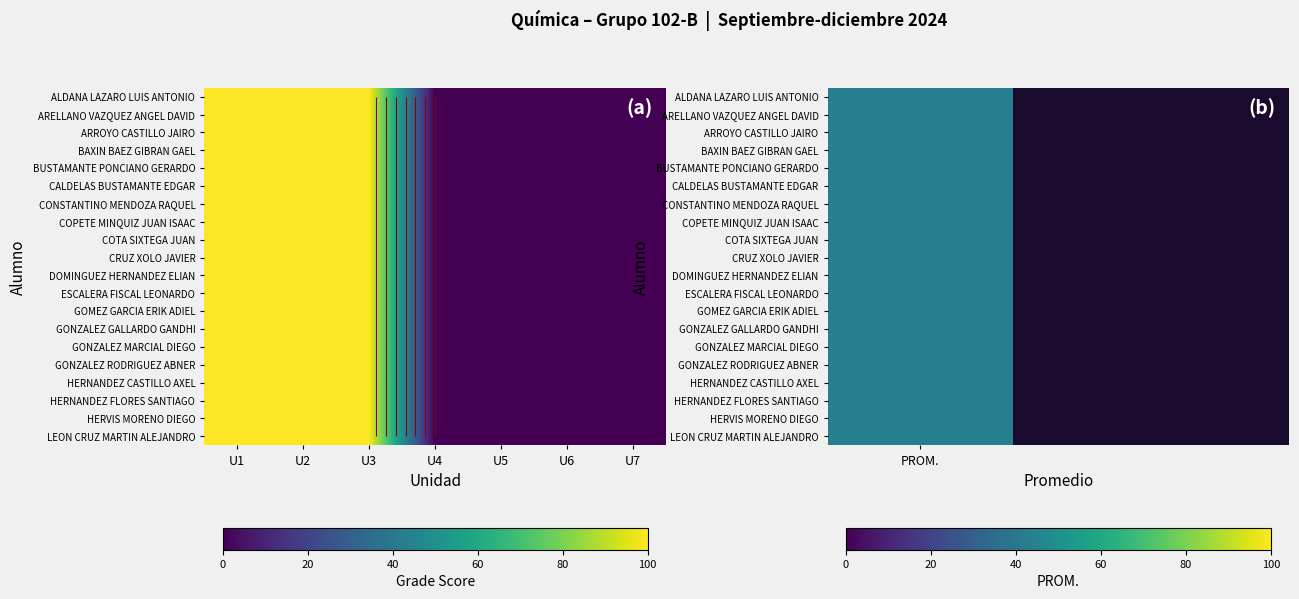

What is the greatest value displayed?

100